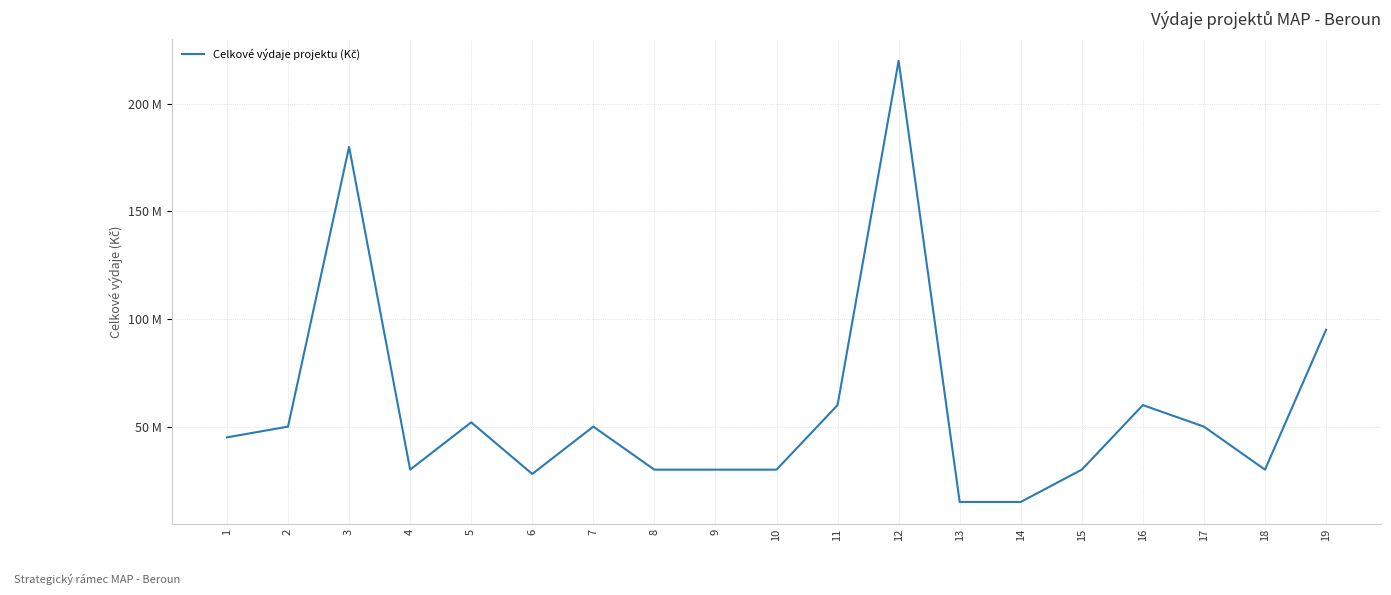

List the labels in order of value, smallest first.

13, 14, 6, 4, 8, 9, 10, 15, 18, 1, 2, 7, 17, 5, 11, 16, 19, 3, 12